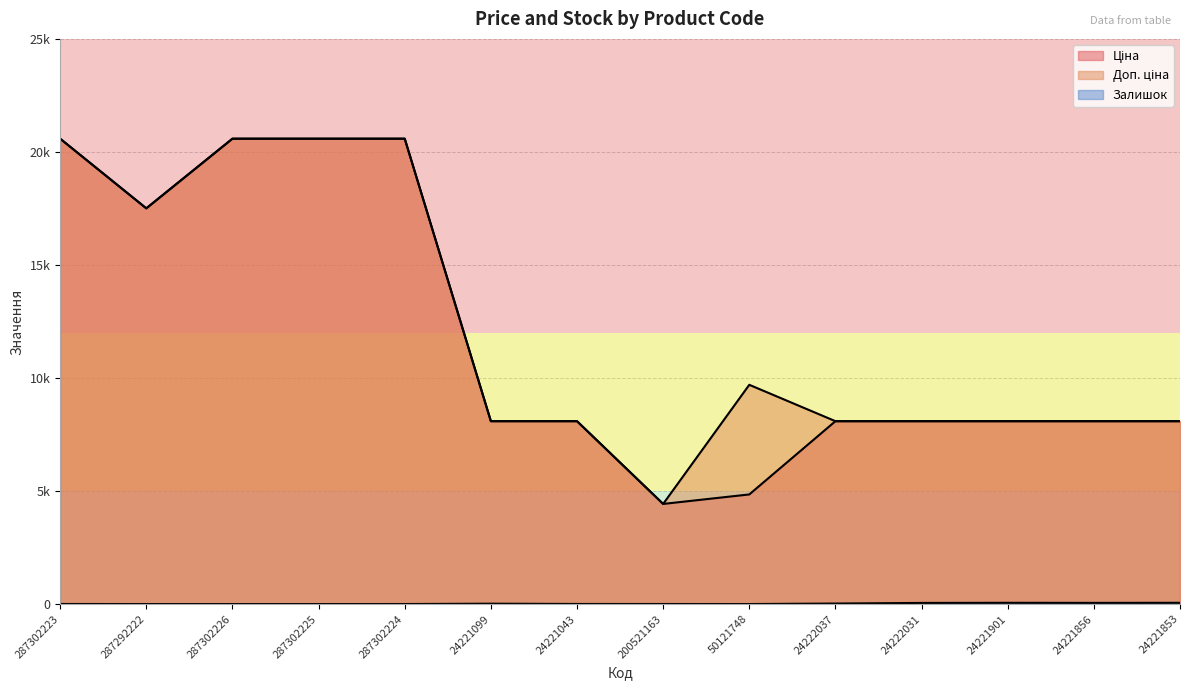

What is the approximate value of Ціна at 24221853?

8089.0